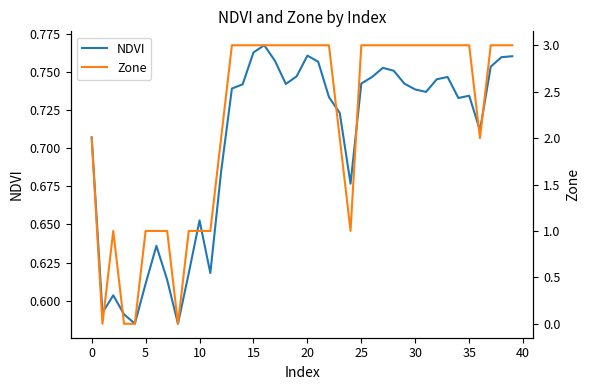

What are all the series names shown in the legend?

NDVI, Zone